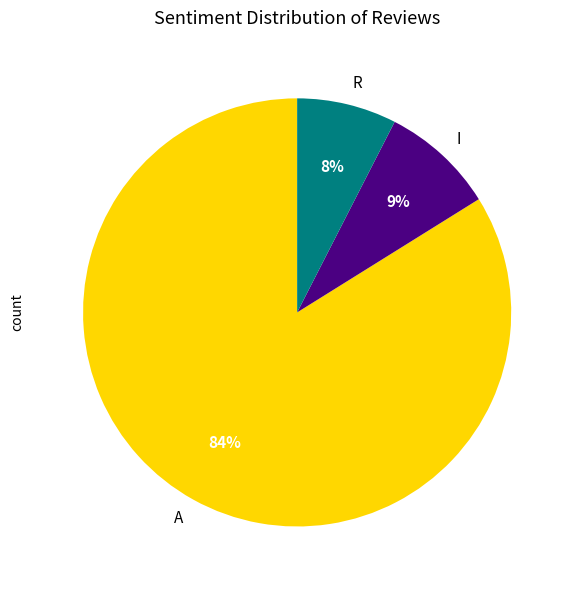

Which slice is the smallest?

R